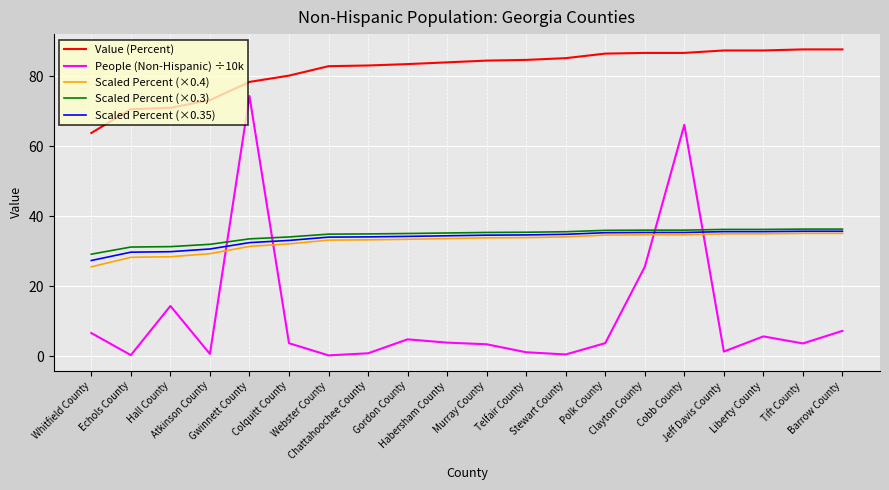

In People (Non-Hispanic) ÷10k, how many points are lower than both neighbors (excluding endpoints)?

6